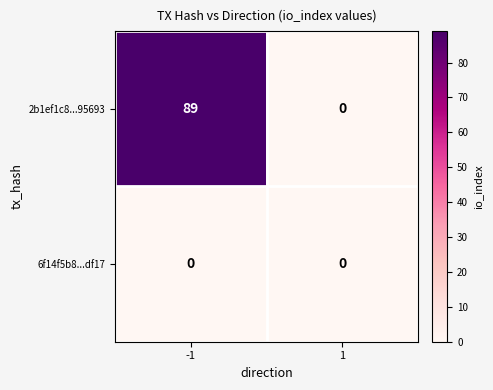

Rank the categories by 2b1ef1c8...95693 value from highest to lowest.

-1, 1